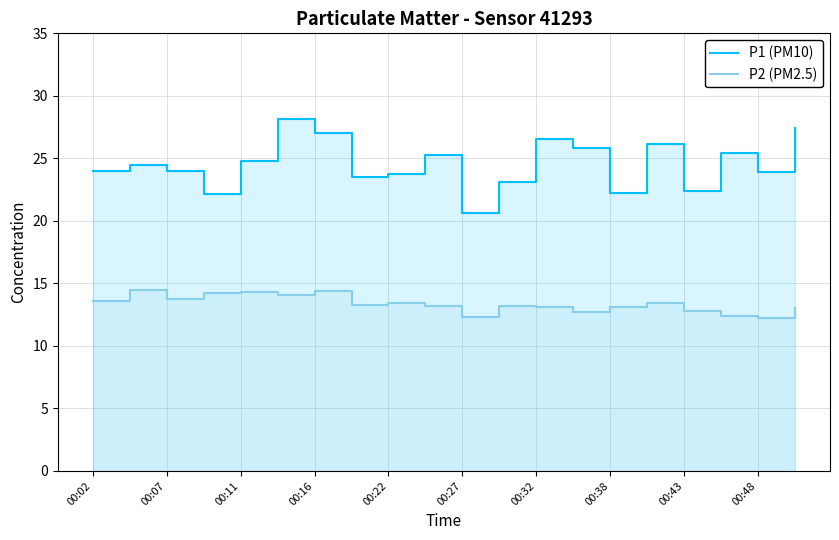

True or false: P1 (PM10) and P2 (PM2.5) intersect in this chart.

False